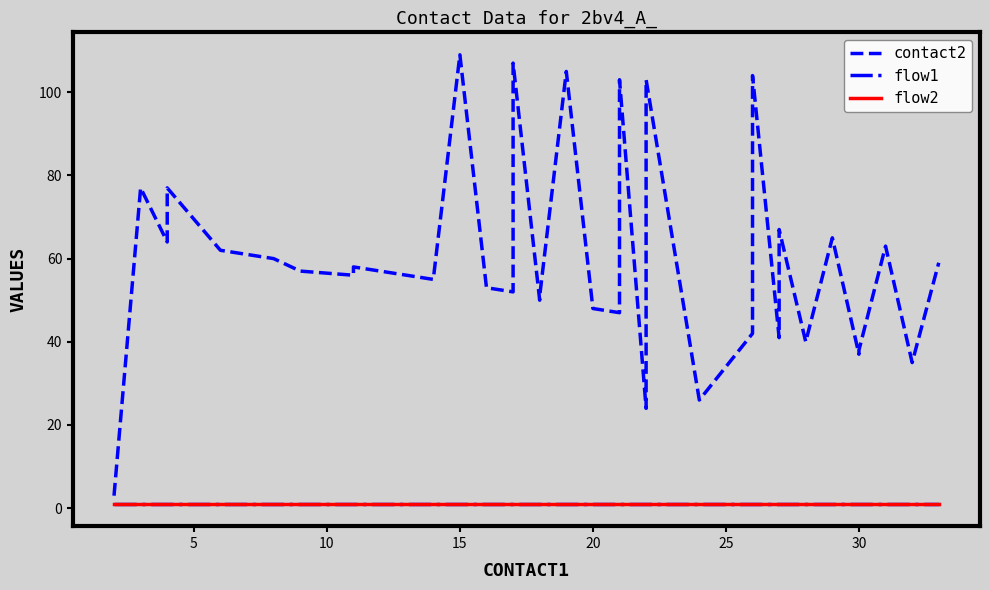

What is the label of the 13th point from the left?

15